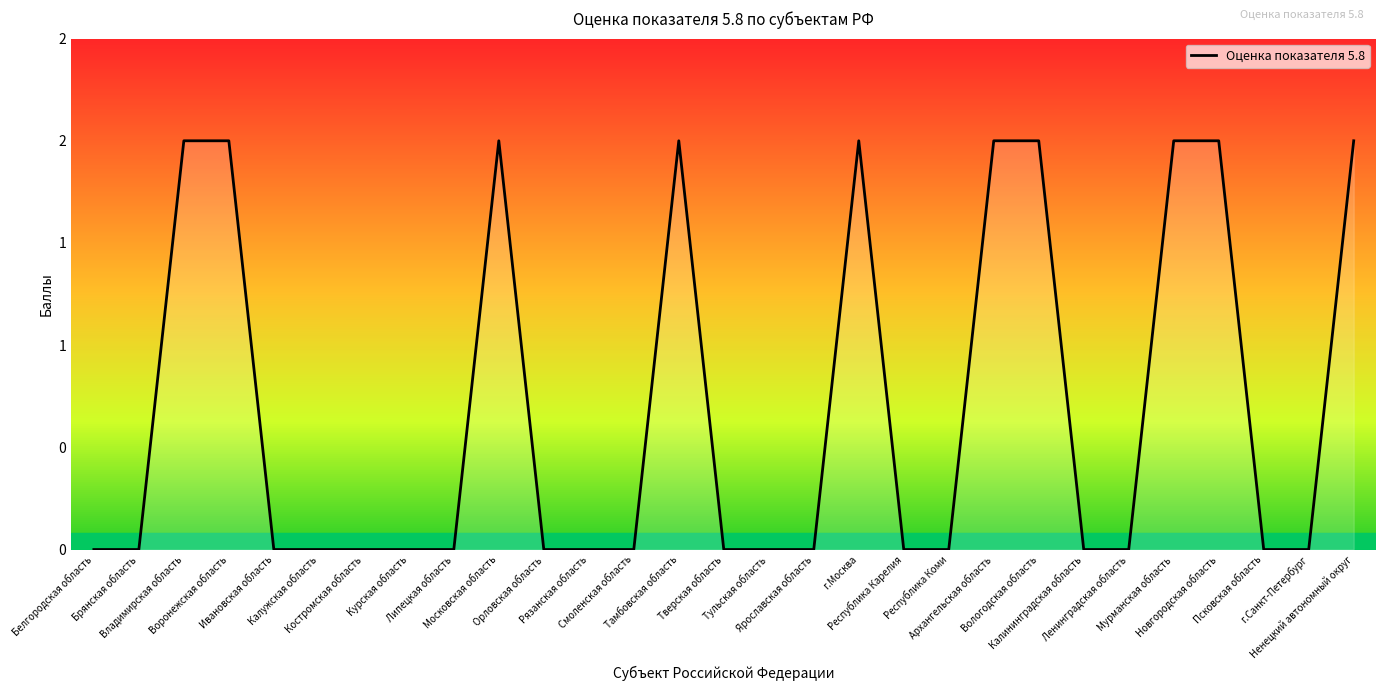

Reading left to right, transcribe all the data shown in this chart.

Белгородская область=0	Брянская область=0	Владимирская область=2	Воронежская область=2	Ивановская область=0	Калужская область=0	Костромская область=0	Курская область=0	Липецкая область=0	Московская область=2	Орловская область=0	Рязанская область=0	Смоленская область=0	Тамбовская область=2	Тверская область=0	Тульская область=0	Ярославская область=0	г.Москва=2	Республика Карелия=0	Республика Коми=0	Архангельская область=2	Вологодская область=2	Калининградская область=0	Ленинградская область=0	Мурманская область=2	Новгородская область=2	Псковская область=0	г.Санкт-Петербург=0	Ненецкий автономный округ=2